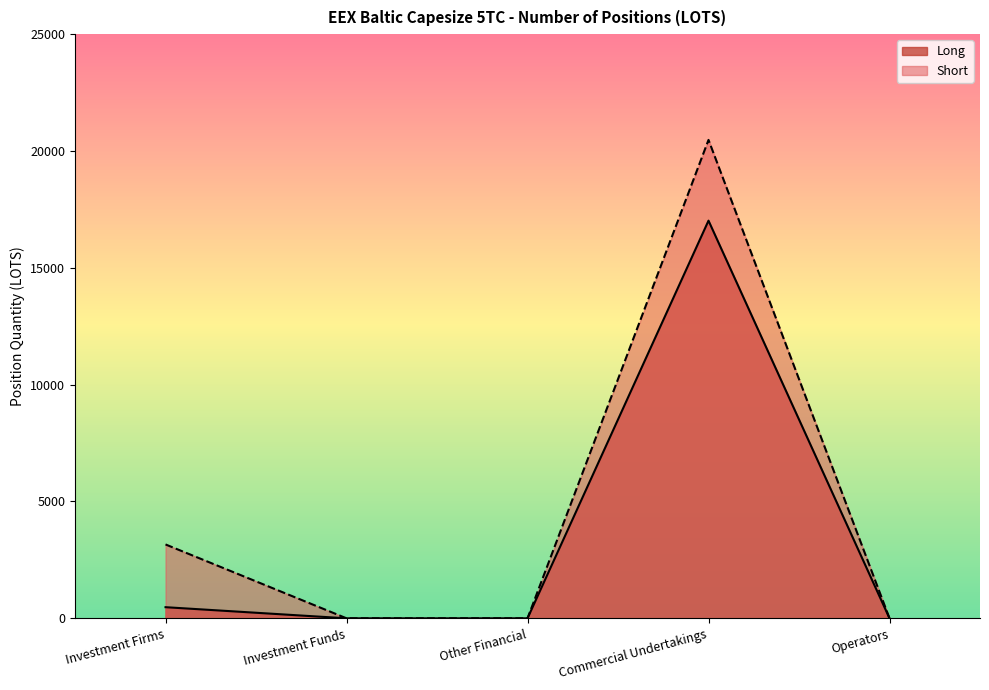

What is the maximum value for Long?

17019.2